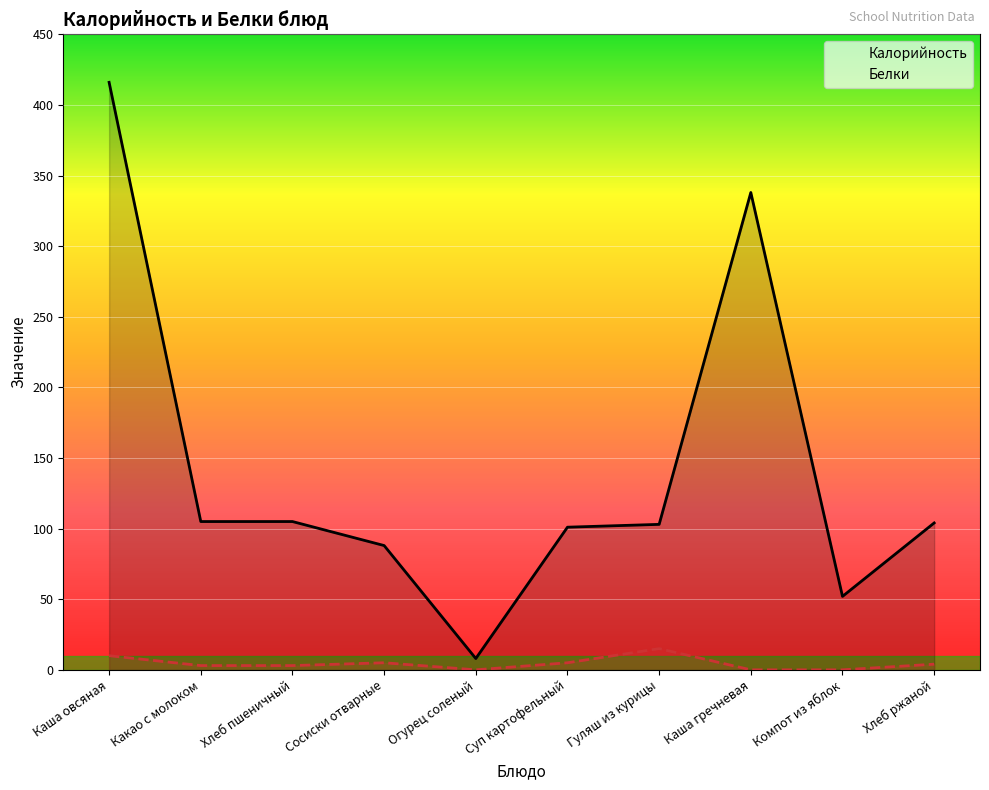

Reading left to right, list all the values displayed in this chart.

Калорийность: Каша овсяная=416	Какао с молоком=105	Хлеб пшеничный=105	Сосиски отварные=88	Огурец соленый=8	Суп картофельный=101	Гуляш из курицы=103	Каша гречневая=338	Компот из яблок=52	Хлеб ржаной=104
Белки: Каша овсяная=10	Какао с молоком=3	Хлеб пшеничный=3	Сосиски отварные=5	Огурец соленый=0	Суп картофельный=5	Гуляш из курицы=15	Каша гречневая=0	Компот из яблок=0	Хлеб ржаной=4